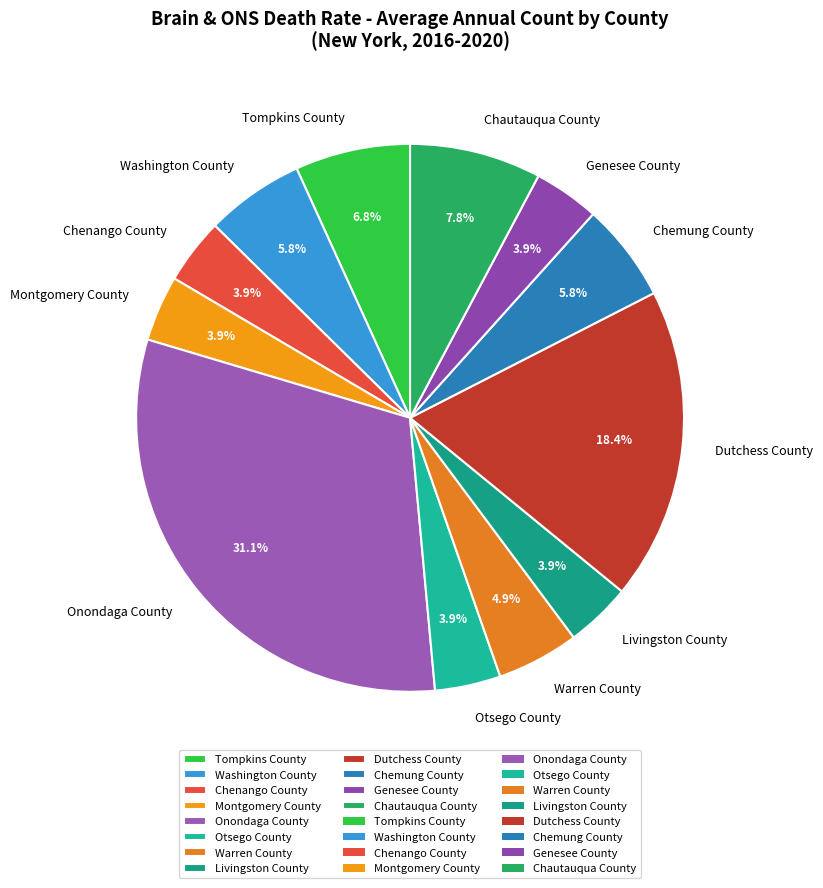

Is the sum of Otsego County and Tompkins County greater than half?

No